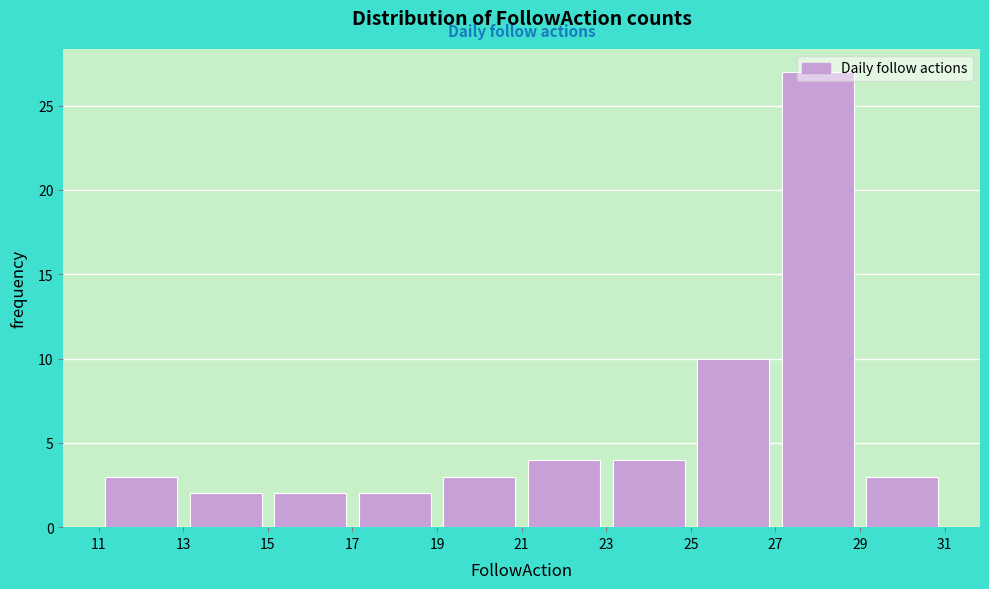

What is the height of the bar covering 13 to 15 on the x-axis? The values are not printed on the chart, so give them approximately, as read against the axis.

2